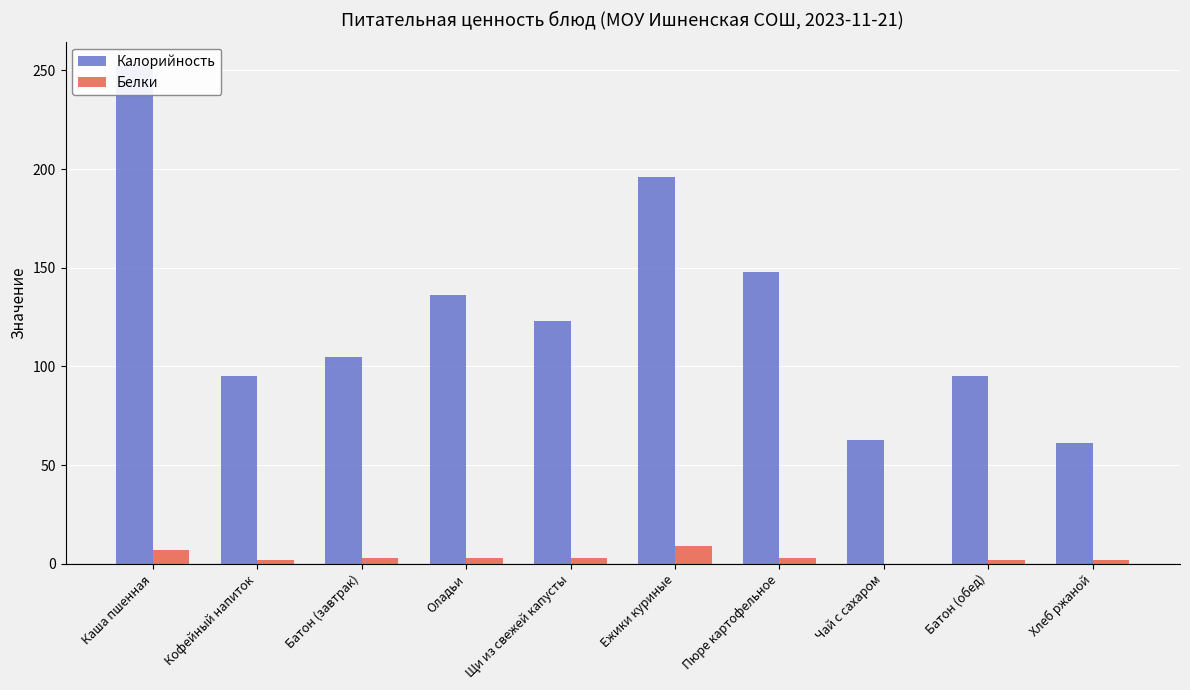

Does the chart contain any negative values?

No